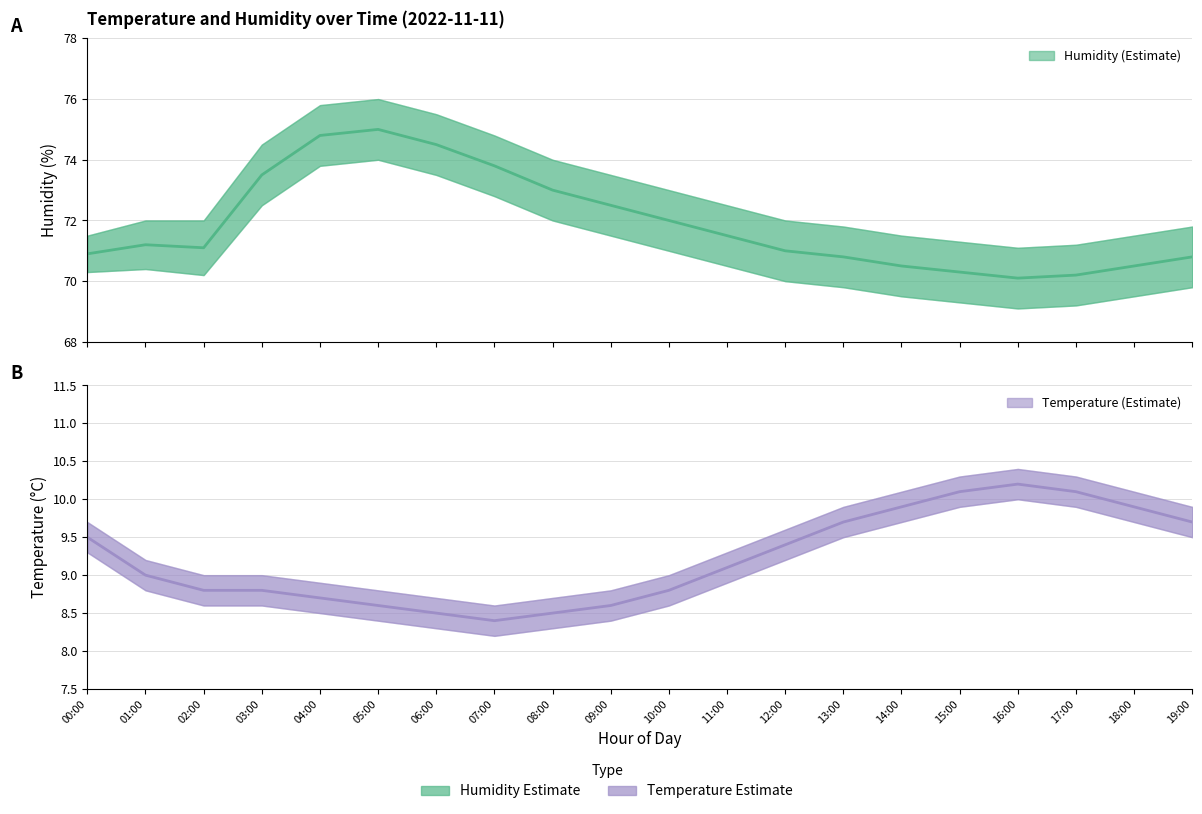

What is the greatest value displayed?

75.0